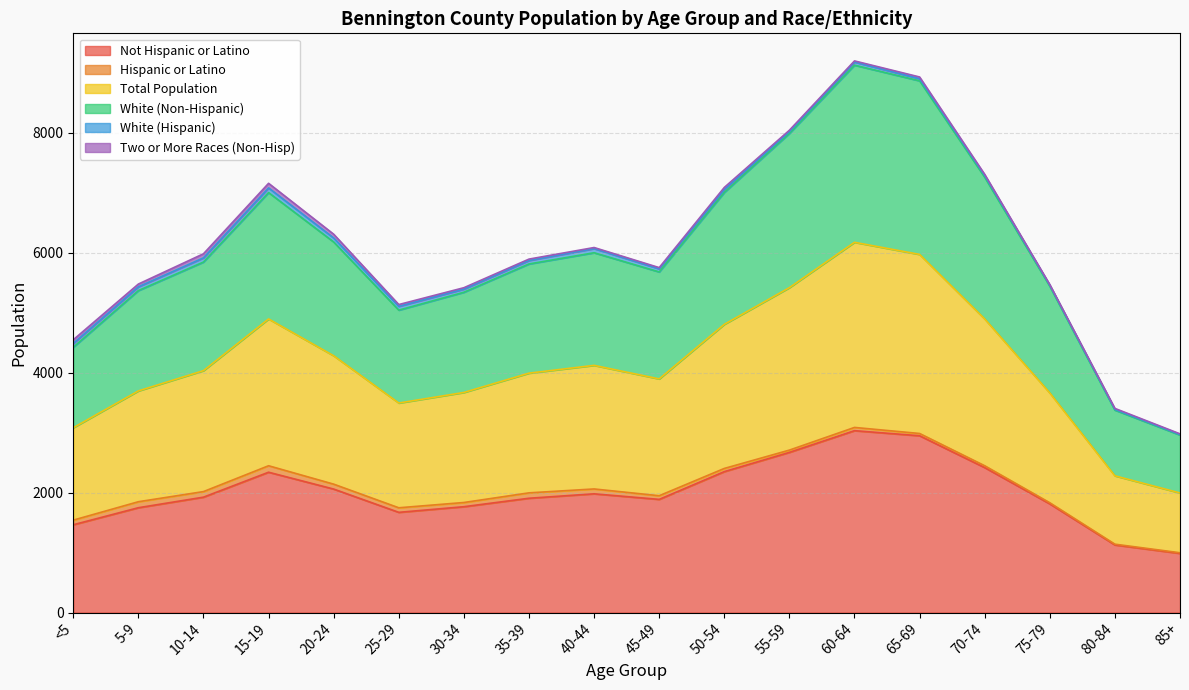

Which series has the widest spread of values?

White (Non-Hispanic)